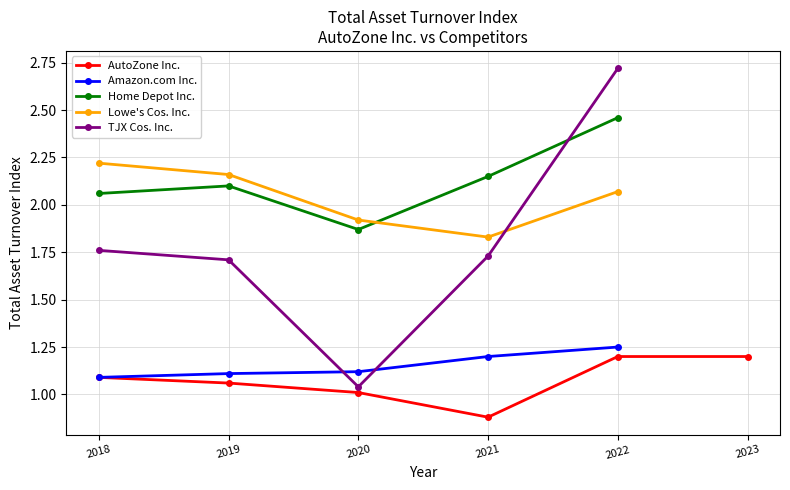

The value of Lowe's Cos. Inc. at 2021-08-28 is 1.8. True or false?

True